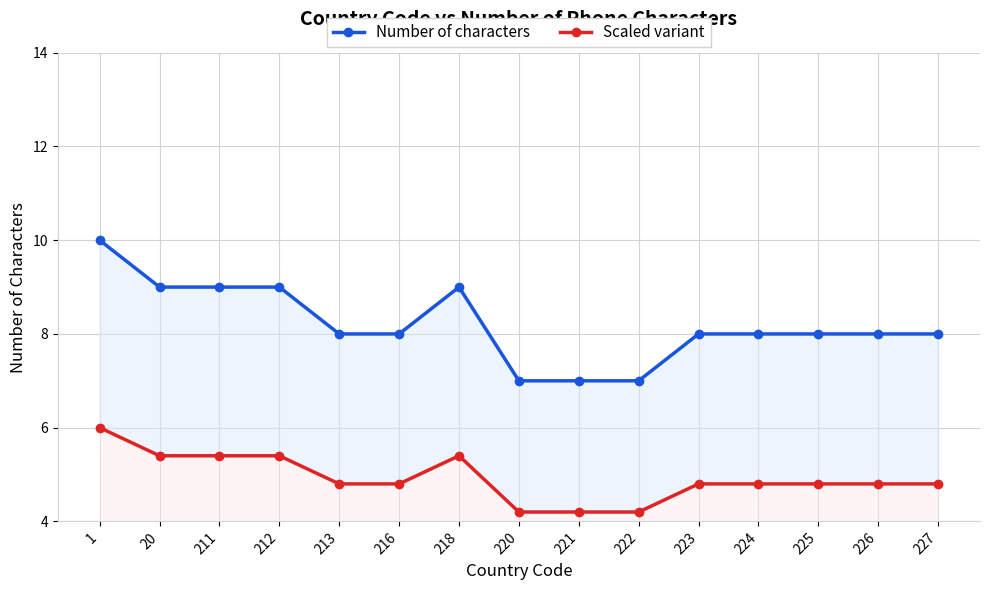

What is the sum of all Scaled variant values?

73.8